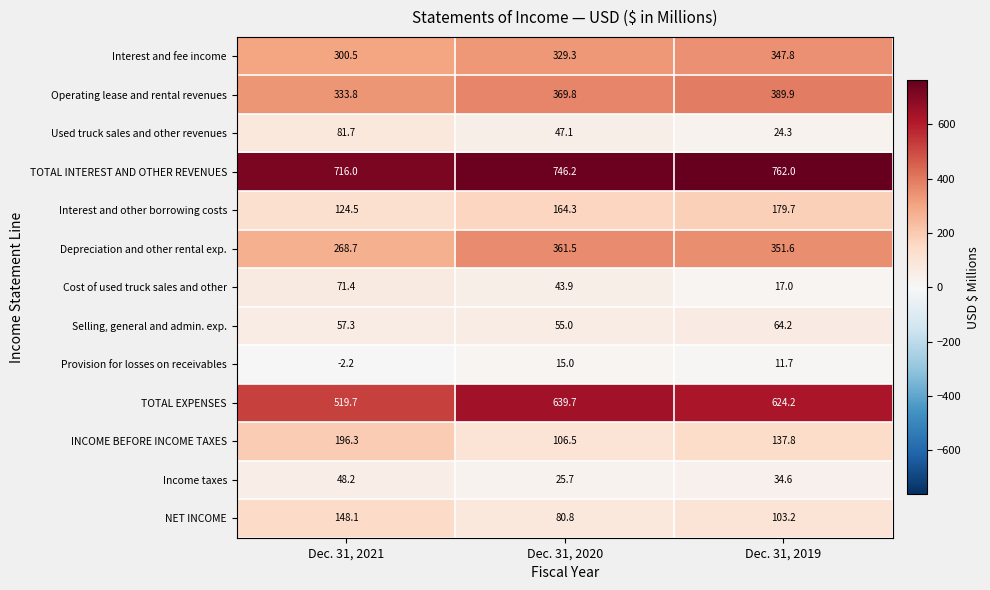

Which series has the largest total across all categories?

TOTAL INTEREST AND OTHER REVENUES